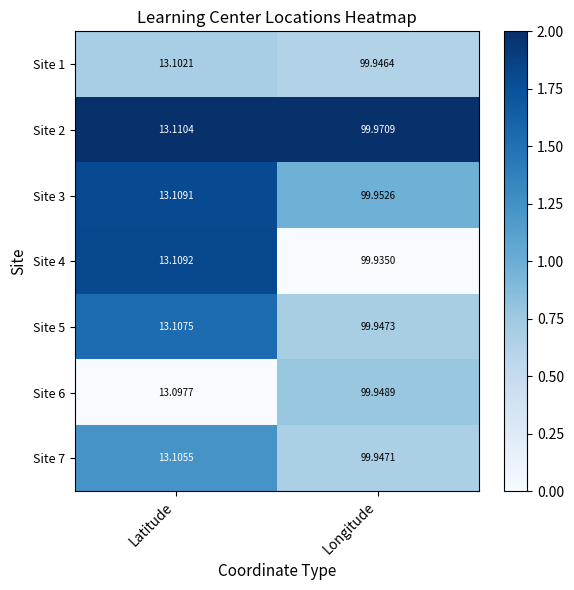

At which category is the sum across all series the highest?

Longitude